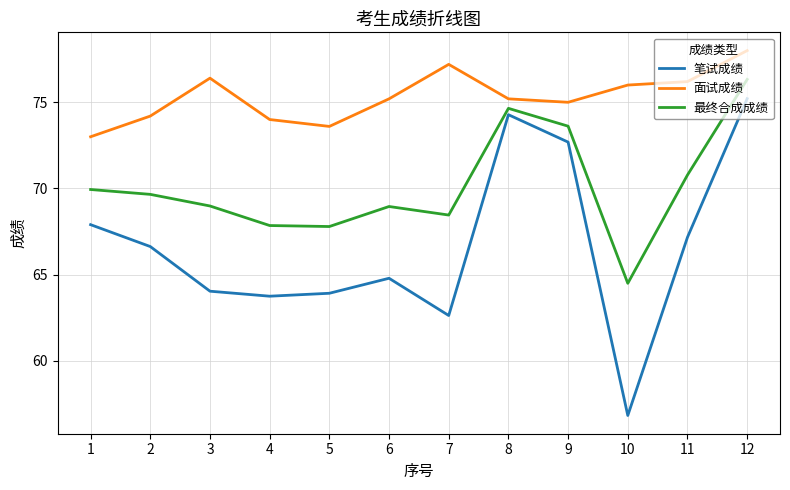

At which label does 最终合成成绩 reach its peak?

12